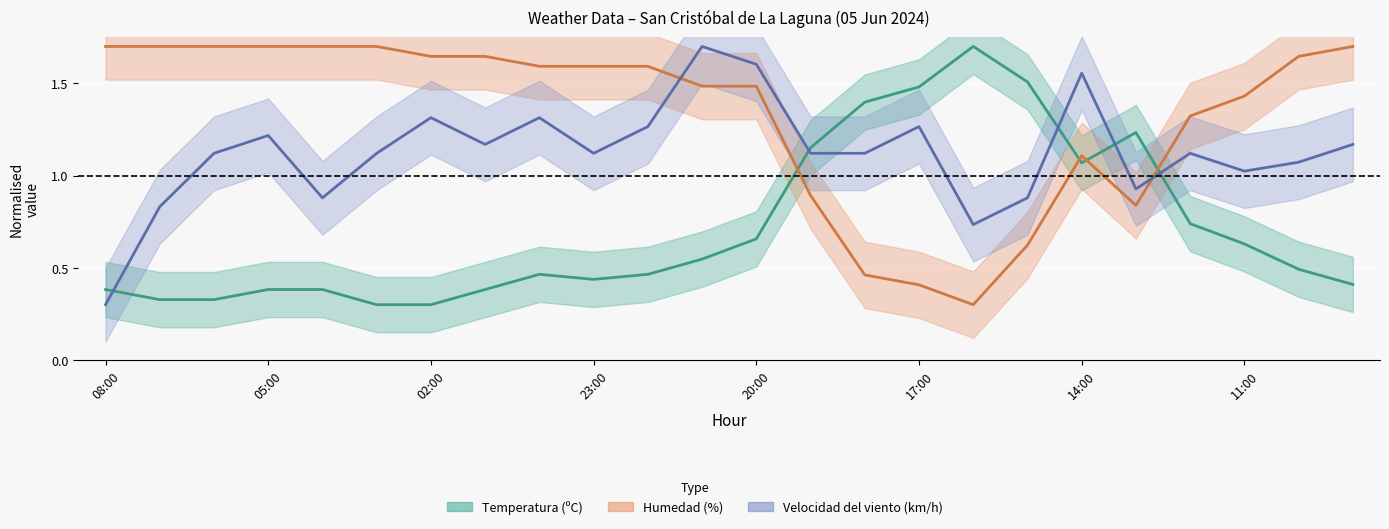

Rank the series by their maximum value, from lowest to highest.

Temperatura (ºC), Humedad (%), Velocidad del viento (km/h)